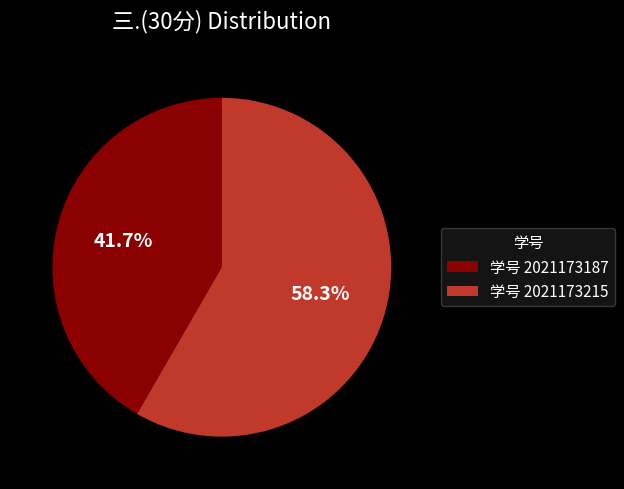

Does 学号 2021173215 represent more than half of the total?

Yes